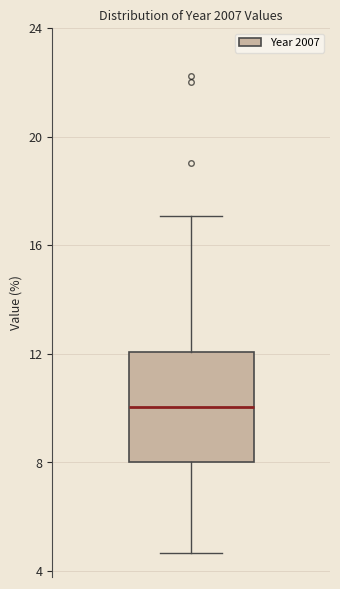

Read this box plot against the y-axis: the position of the median line, the range covered by the box, and the ends of both whiskers. The values are not printed on the chart, so give them approximately, as read against the axis.

median 10.0, box 8.0 to 12.0, whiskers 4.5 to 17.0